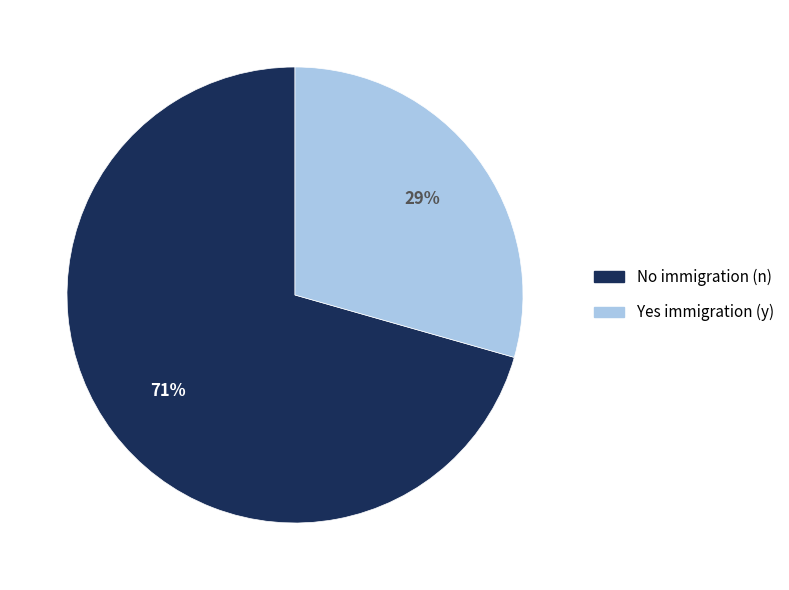

Is there any slice that represents more than half of the pie?

Yes